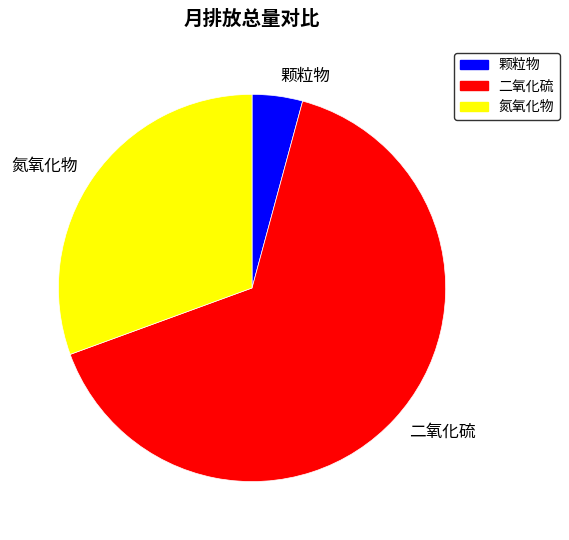

Is it true that 二氧化硫 is 65% of the pie?

True